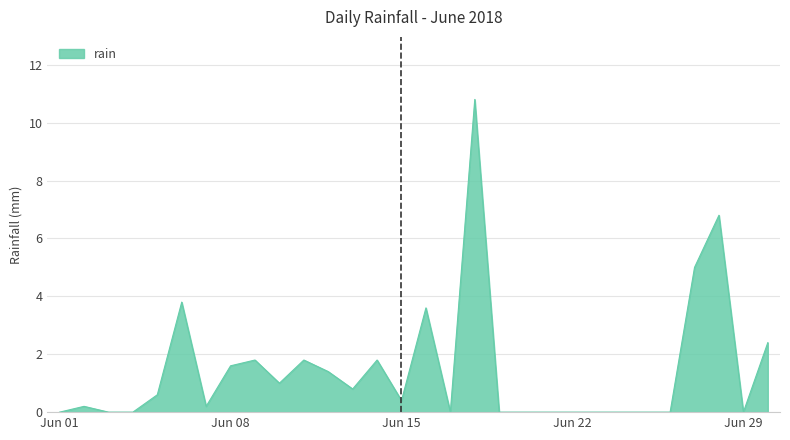

What is the maximum value shown in the chart?

10.8